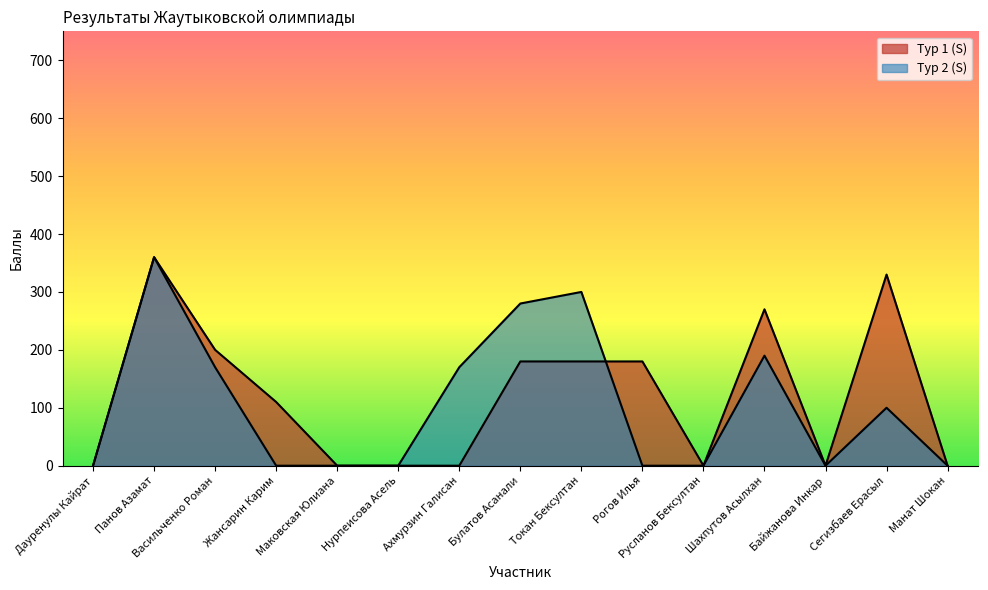

True or false: Тур 2 (S) has more than 0 interior local peaks.

True